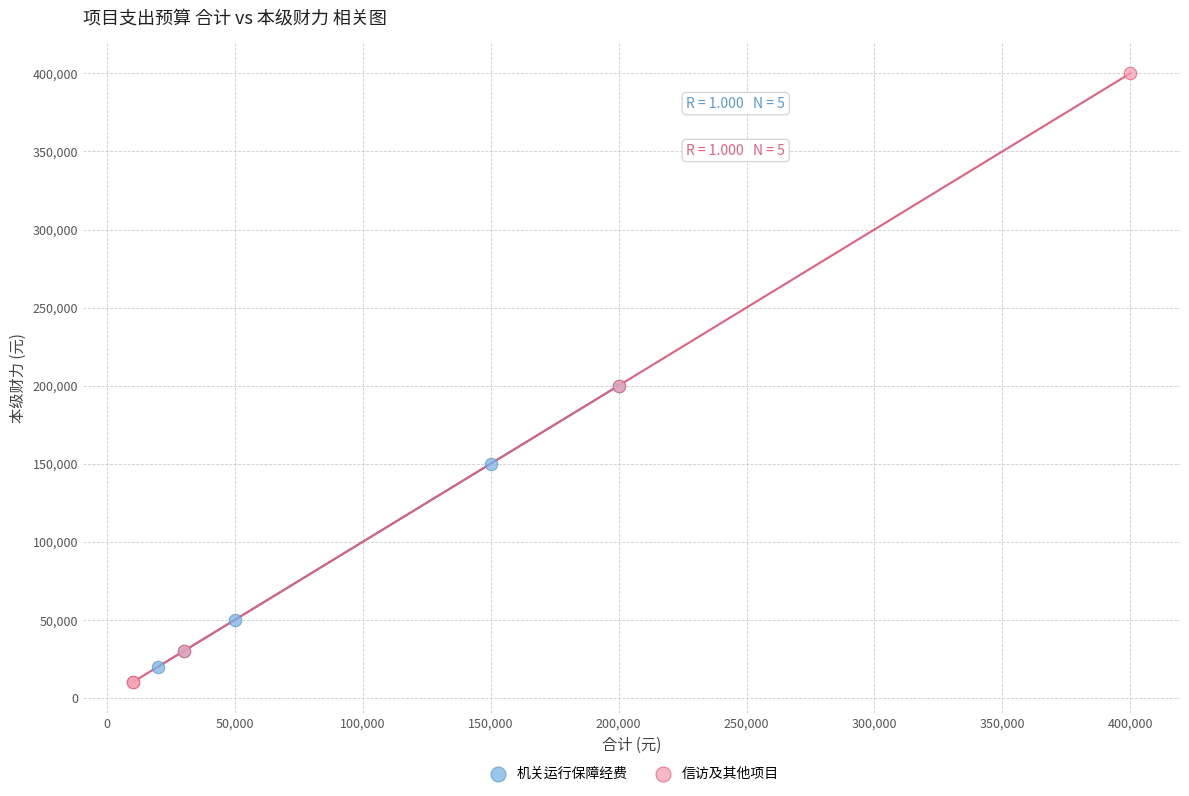

Which series has the widest spread of Y values?

信访及其他项目